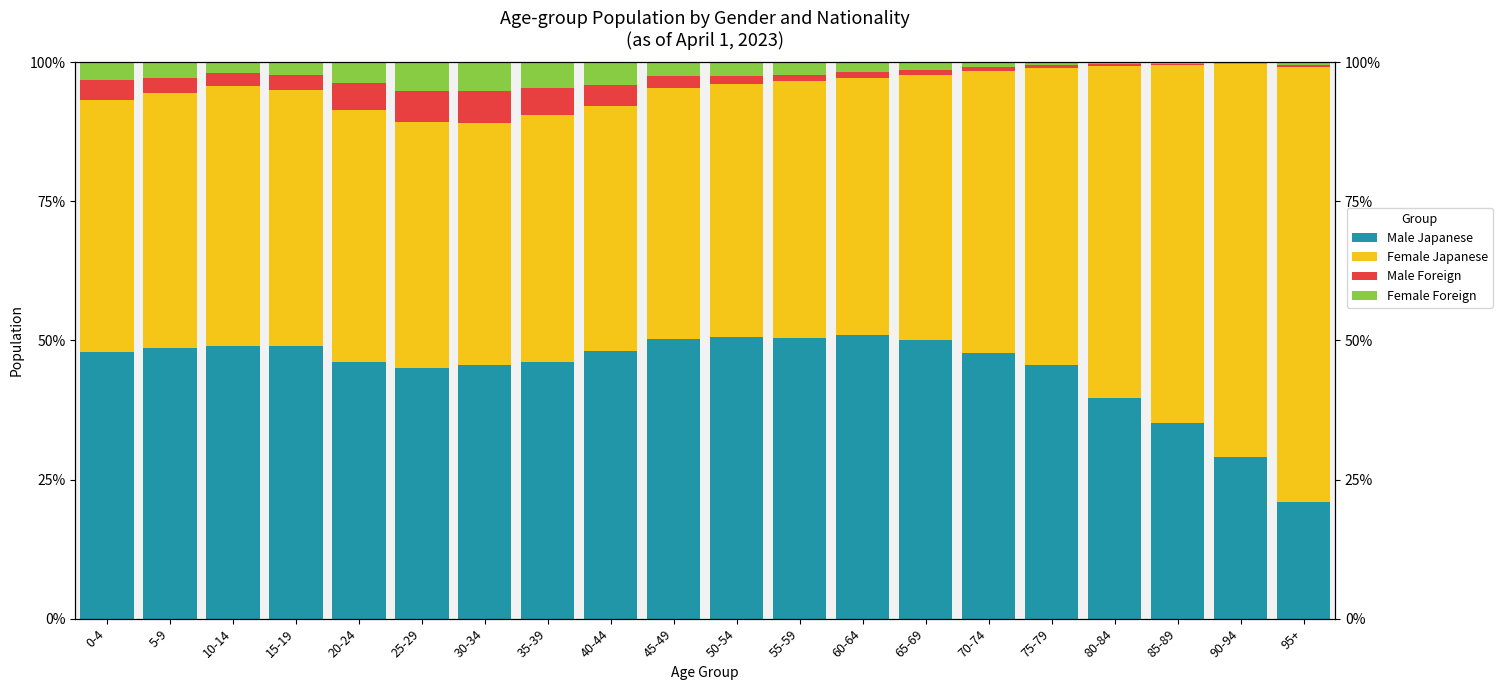

At which label does Female Japanese first exceed 46?

10-14